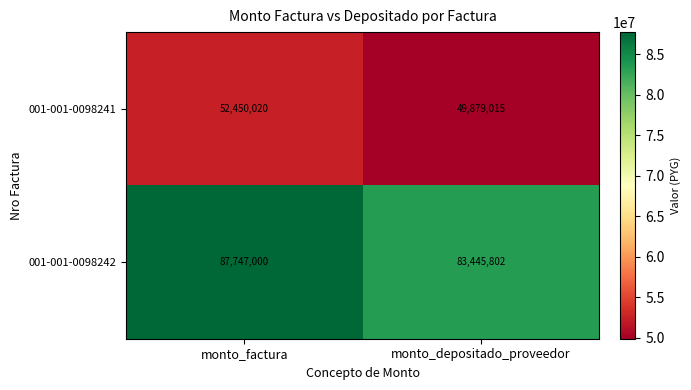

At which category does the chart reach its peak across all series?

monto_factura